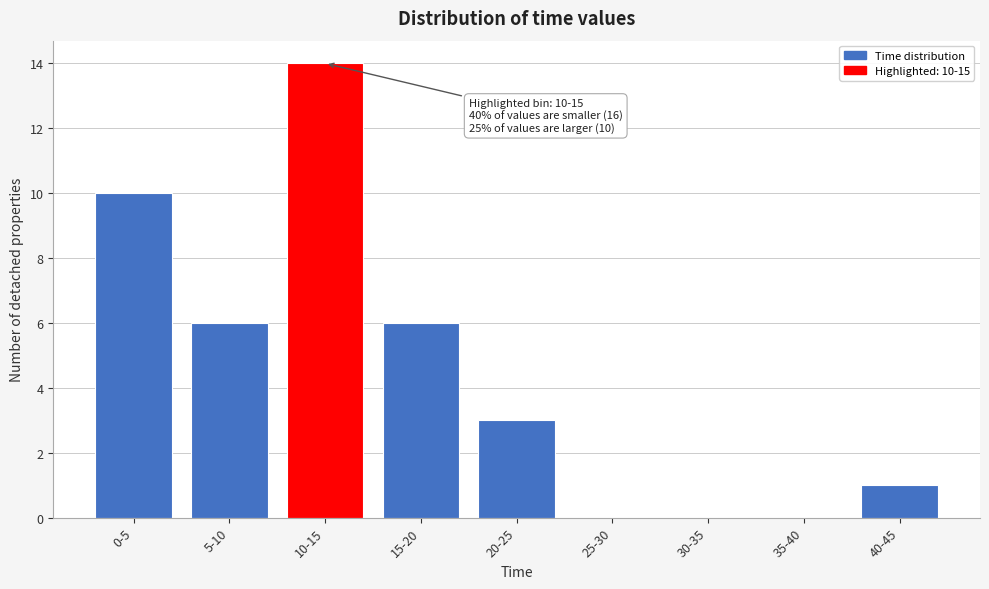

Reading left to right, transcribe all the data shown in this chart.

0-5=10	5-10=6	10-15=14	15-20=6	20-25=3	25-30=0	30-35=0	35-40=0	40-45=1